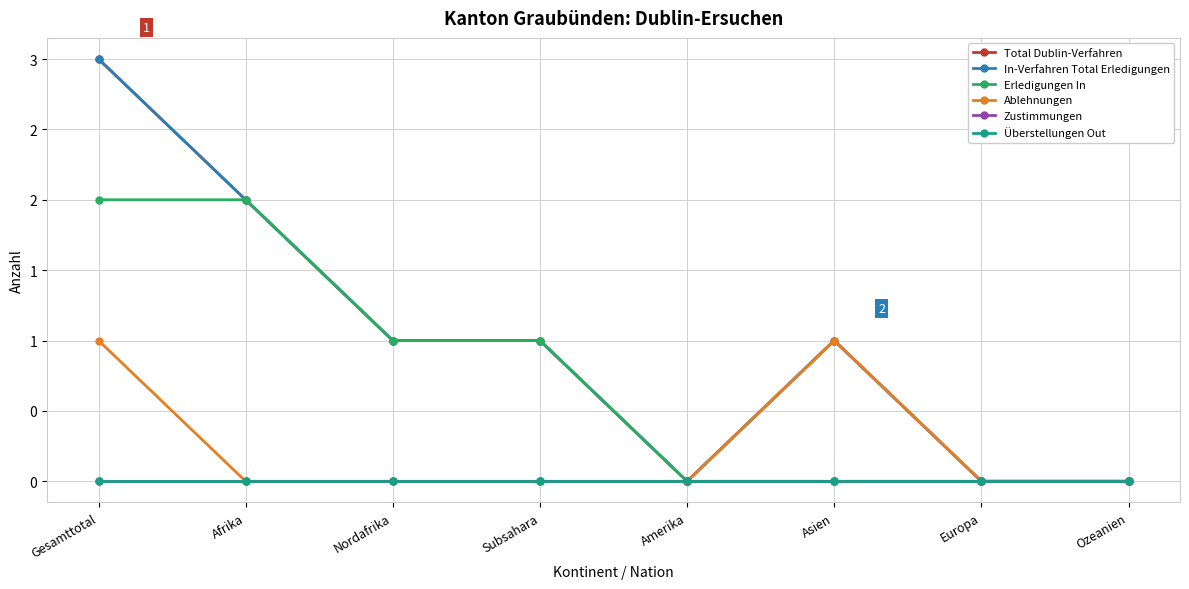

At which label does Überstellungen Out reach its peak?

Gesamttotal